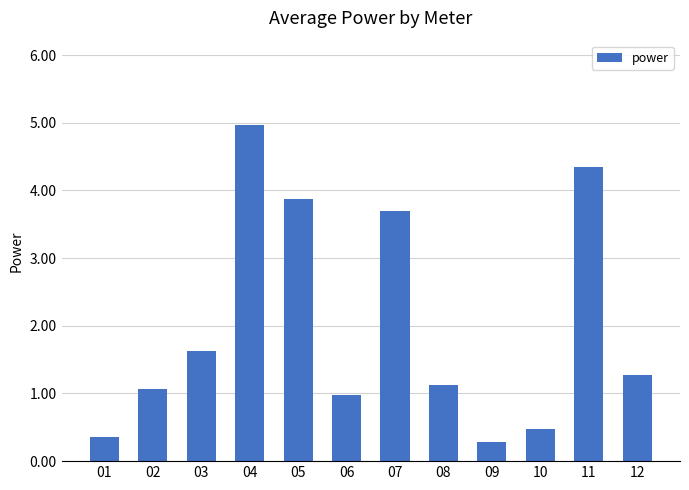

Are the bars grouped side by side (vs. stacked)?

No